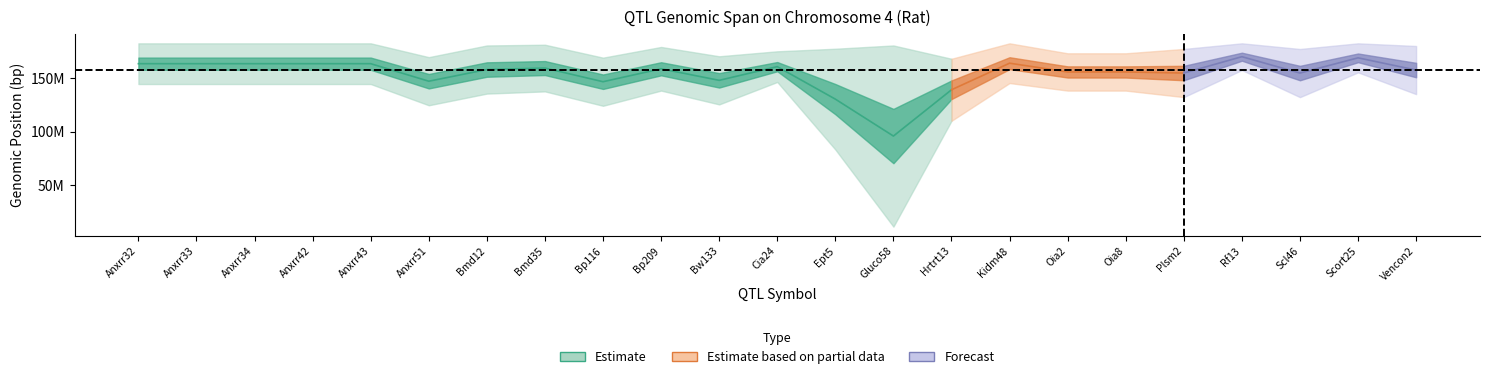

What is the greatest value displayed?

182687754